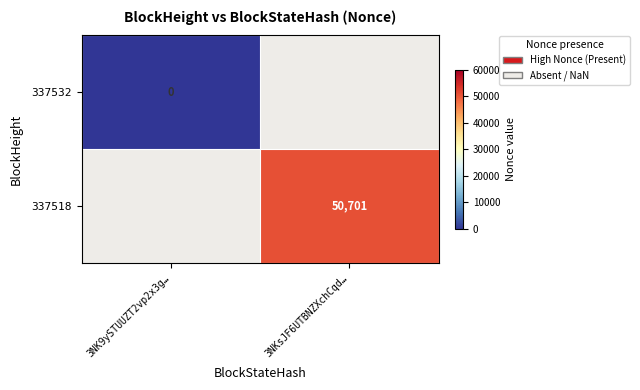

Is it true that 337518 equals 50701 at 3NKsJF6UTBNZXchCqd…?

True